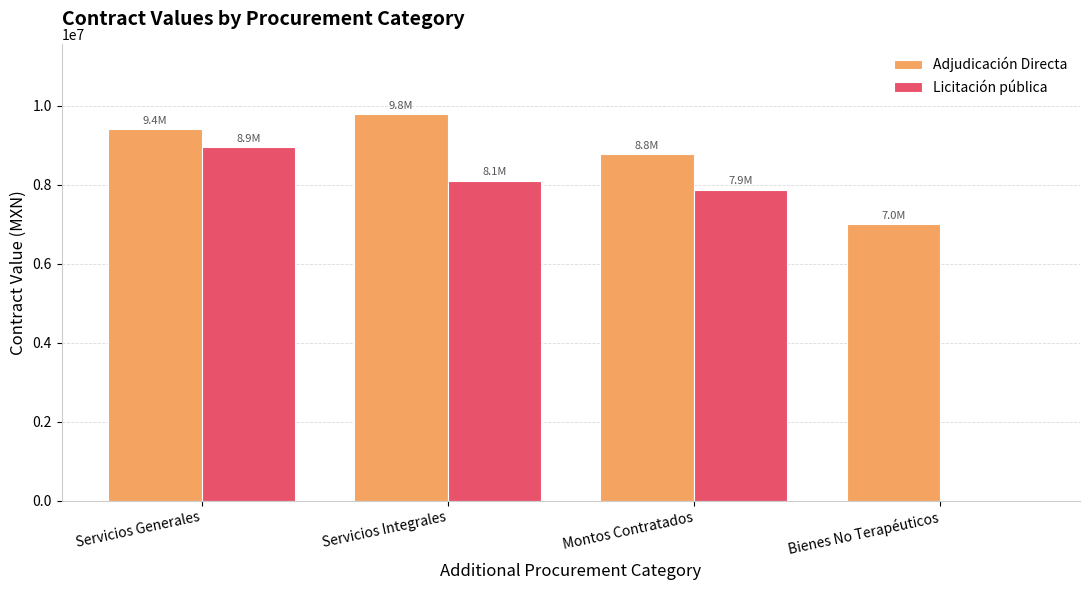

Reading right to left, transcribe all the data shown in this chart.

Adjudicación Directa: Bienes No Terapéuticos=7010483.2	Montos Contratados=8778953.5	Servicios Integrales=9786010.1	Servicios Generales=9401119.2
Licitación pública: Bienes No Terapéuticos=0.0	Montos Contratados=7871775.7	Servicios Integrales=8099888.0	Servicios Generales=8950000.0